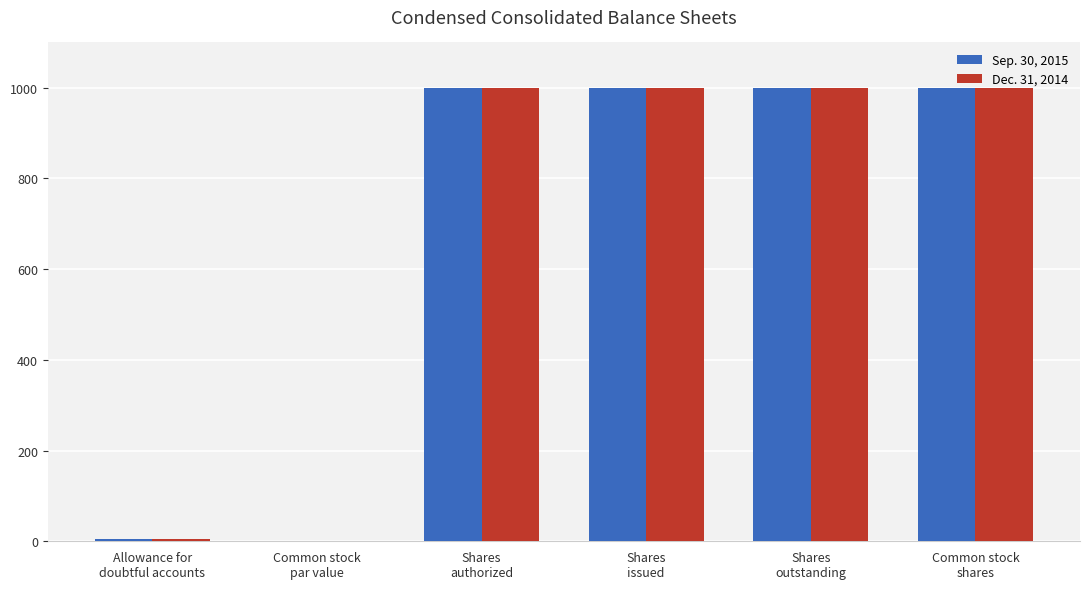

What is the sum of all Sep. 30, 2015 values?

4004.2